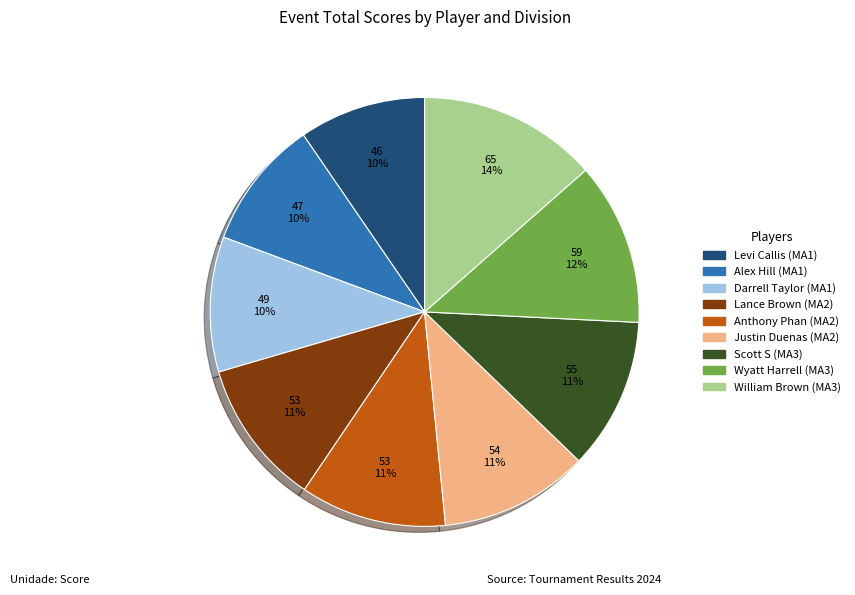

How many segments does this pie chart have?

9